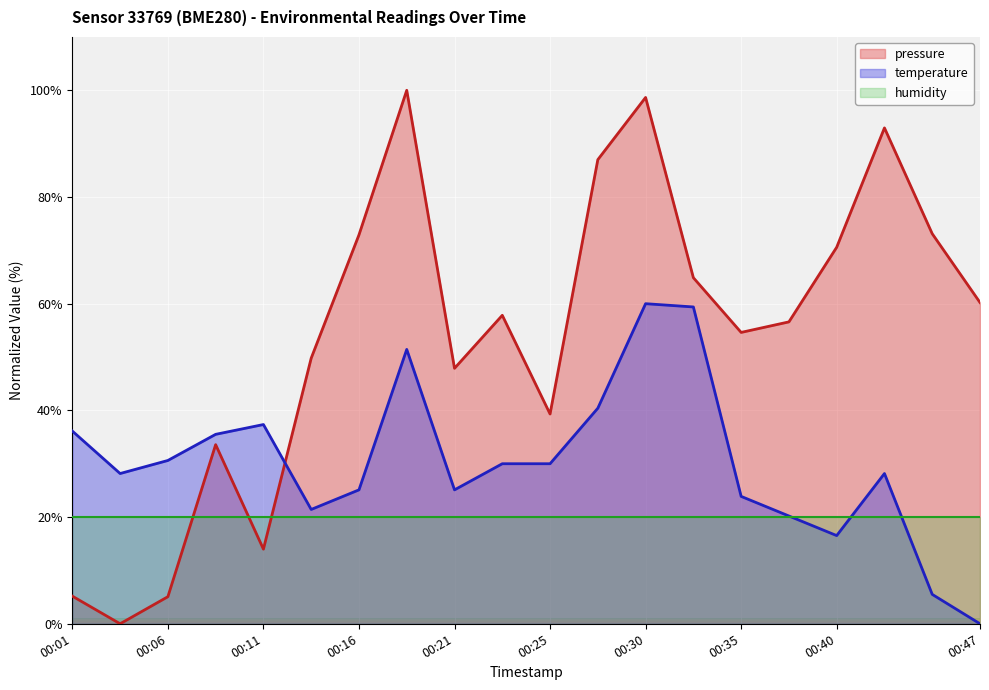

Which series has the largest range (max minus min)?

pressure